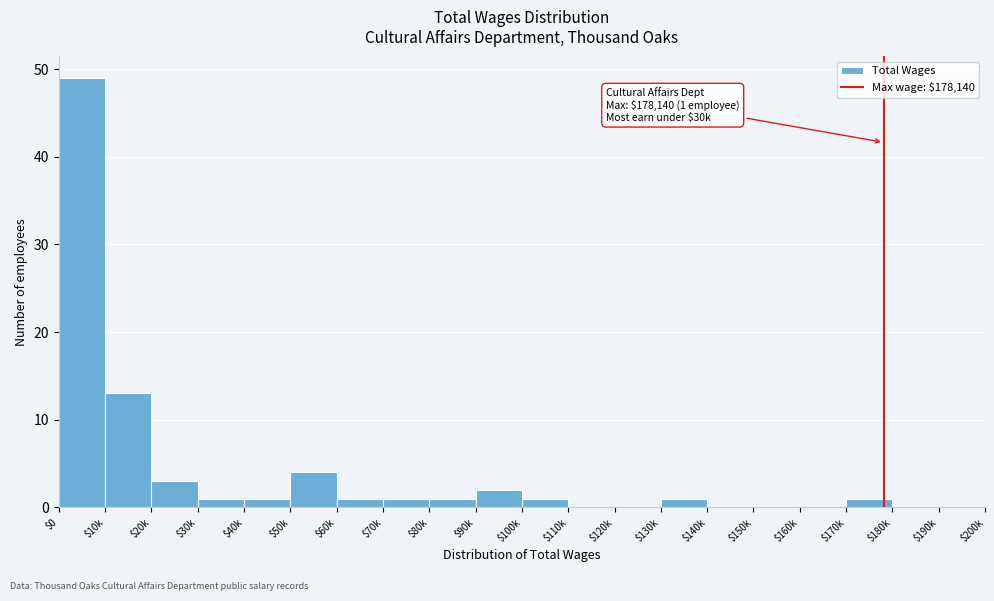

What is the greatest value displayed?

49